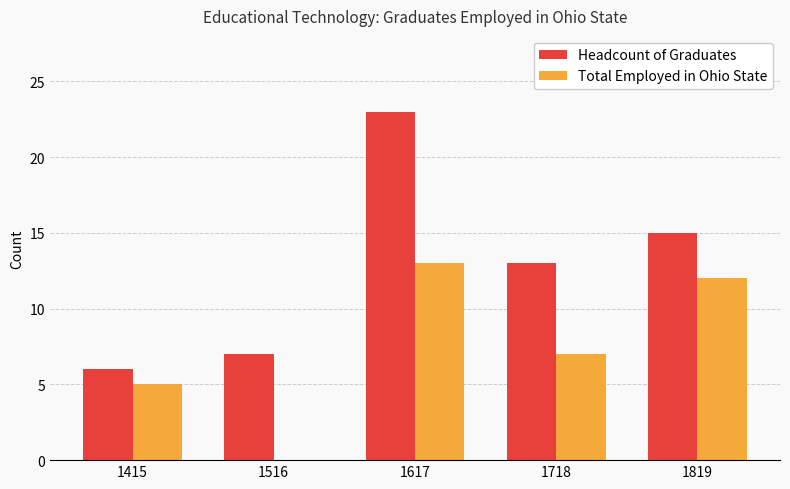

How many data points does each series have?

5